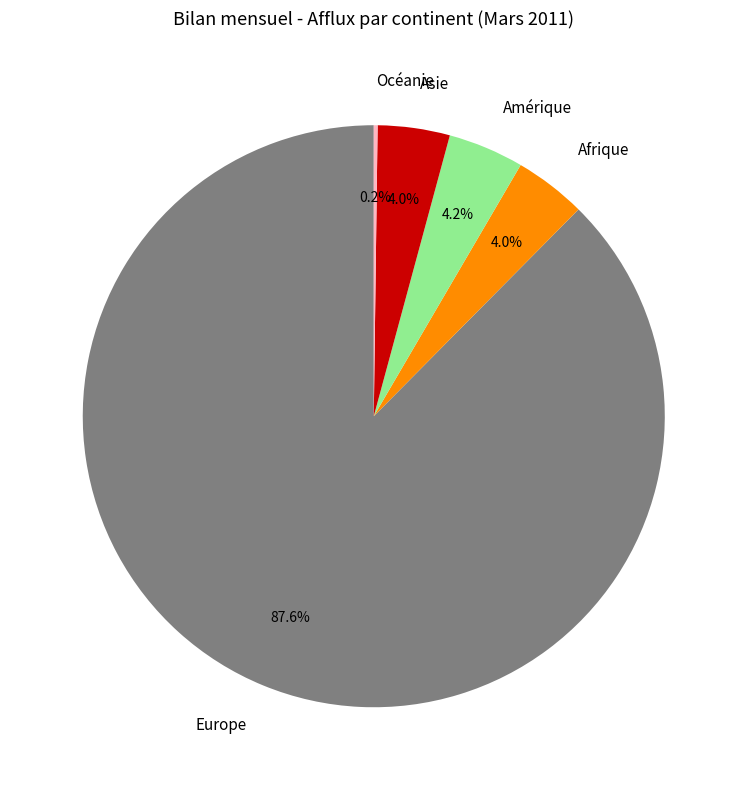

Which has a higher value, Asie or Europe?

Europe